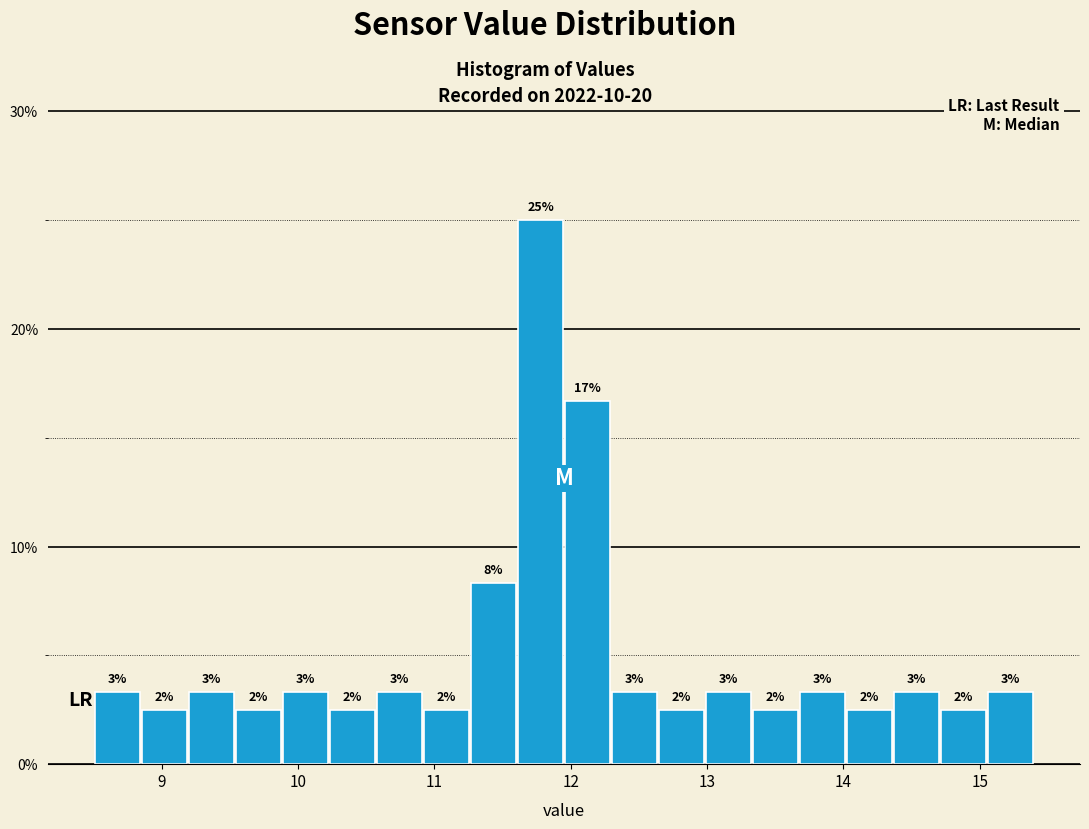

Around what value on the x-axis is the tallest bar? Give the approximate position of its centre, as read against the axis.

11.8